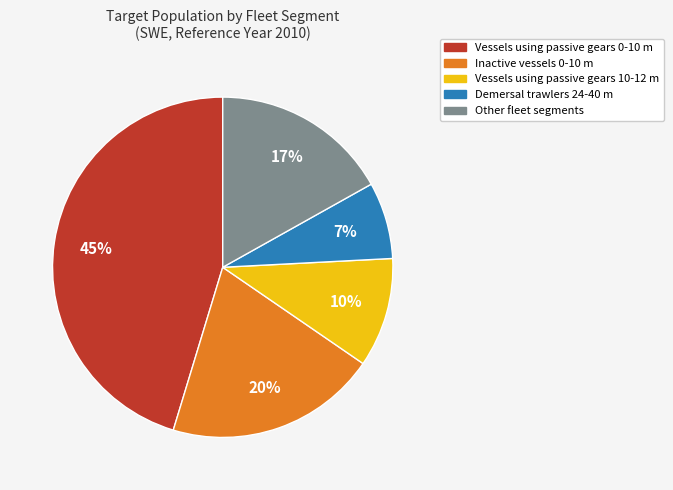

Does any single category account for the majority?

No